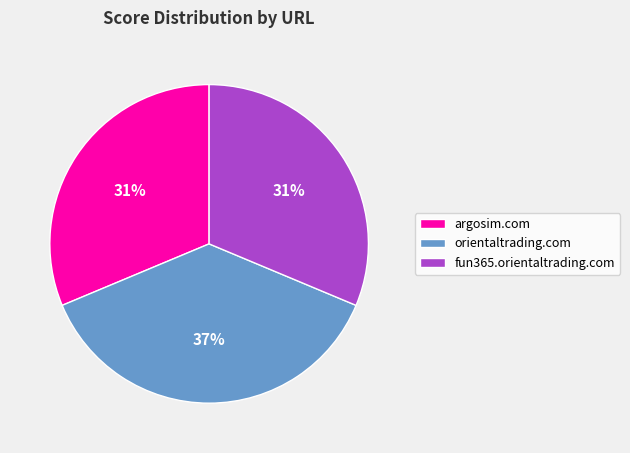

Is the sum of fun365.orientaltrading.com and argosim.com greater than half?

Yes